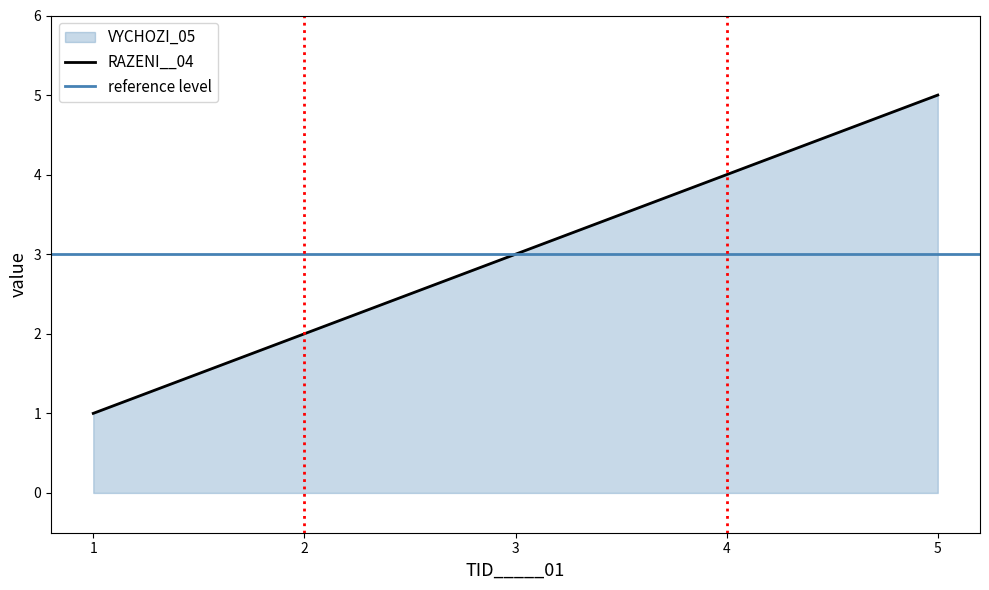

Which has a higher value, 1 or 2?

2